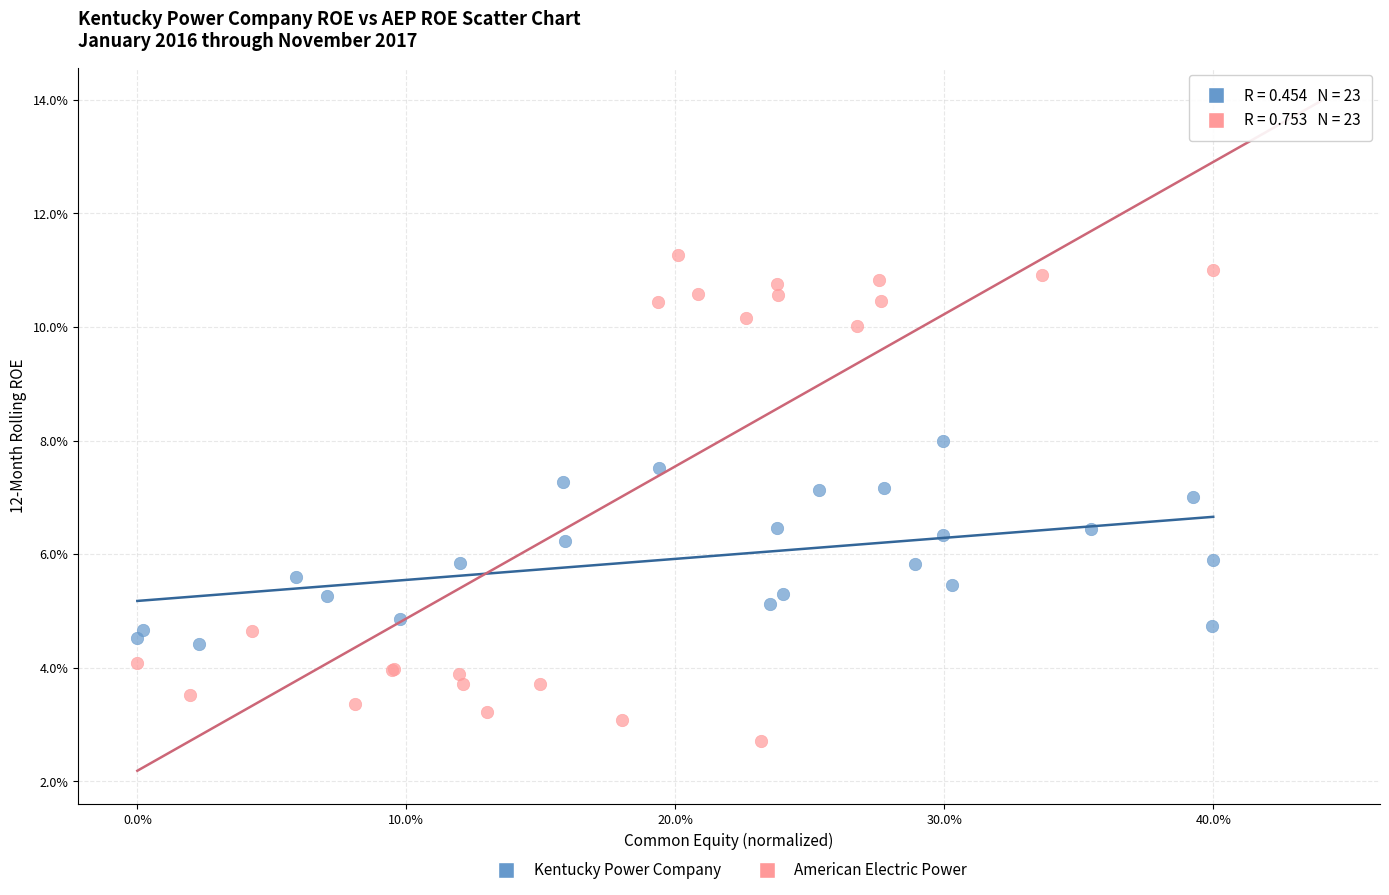

Which series contains the lowest Y value?

American Electric Power